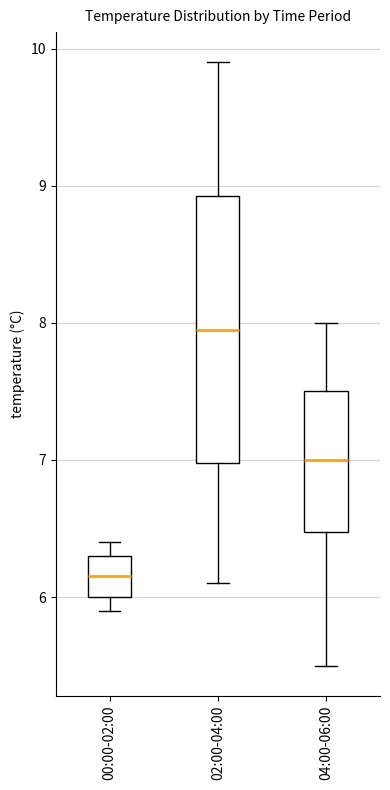

Reading left to right, transcribe this box plot: for each box, give where its median line is, the range the box spans, and where its two whiskers end, as read against the y-axis. The values are not printed on the chart, so give them approximately, as read against the axis.

00:00-02:00: median 6.2, box 6.0 to 6.3, whiskers 5.9 to 6.4
02:00-04:00: median 8.0, box 7.0 to 8.9, whiskers 6.1 to 9.9
04:00-06:00: median 7.0, box 6.5 to 7.5, whiskers 5.5 to 8.0